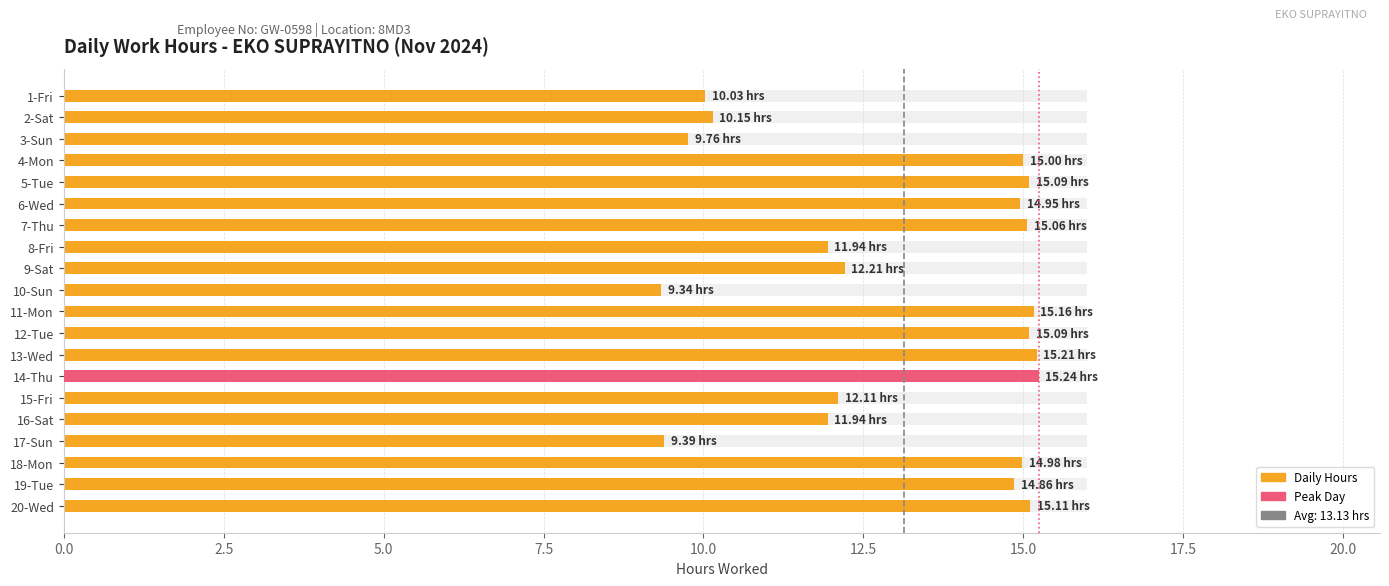

What is the label of the 16th bar from the right?

5-Tue